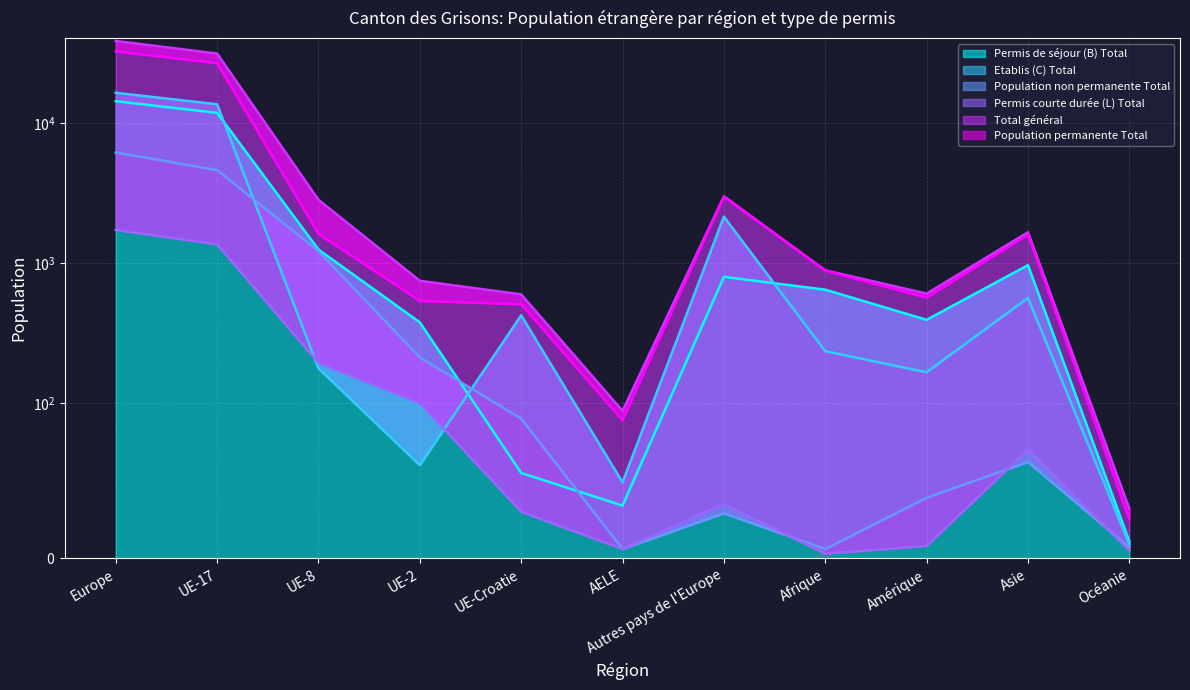

Between AELE and Asie, which series saw the biggest shift?

Total général